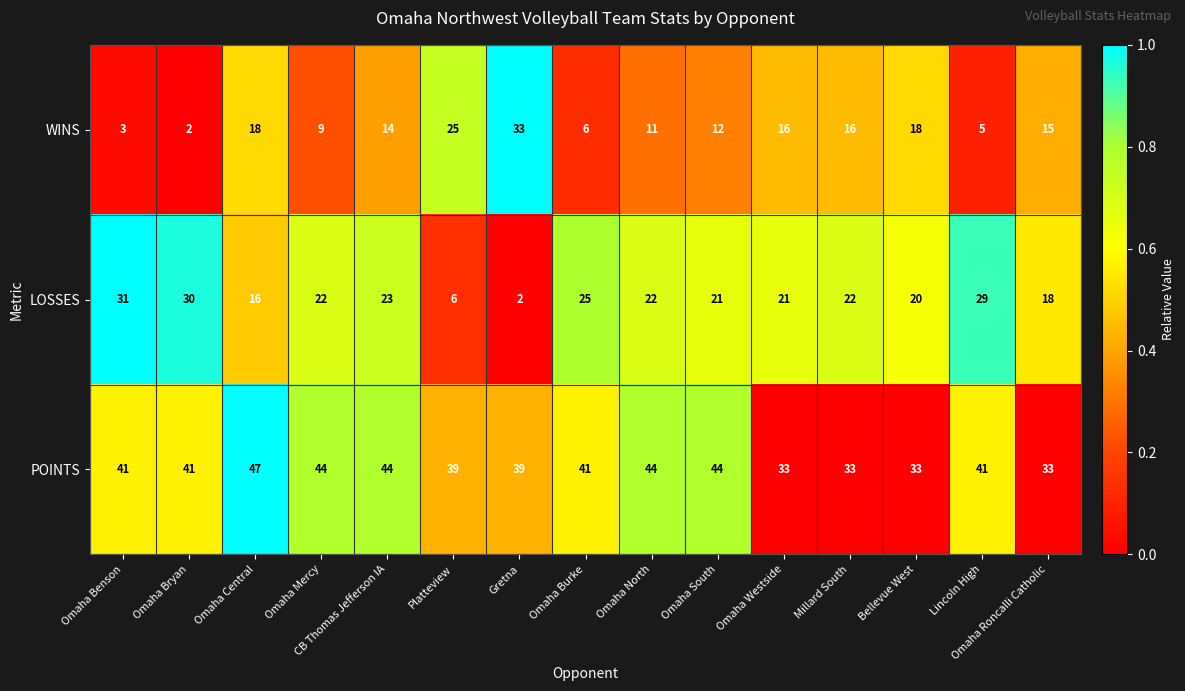

Which series changed the most between Omaha Central and Omaha Roncalli Catholic?

POINTS